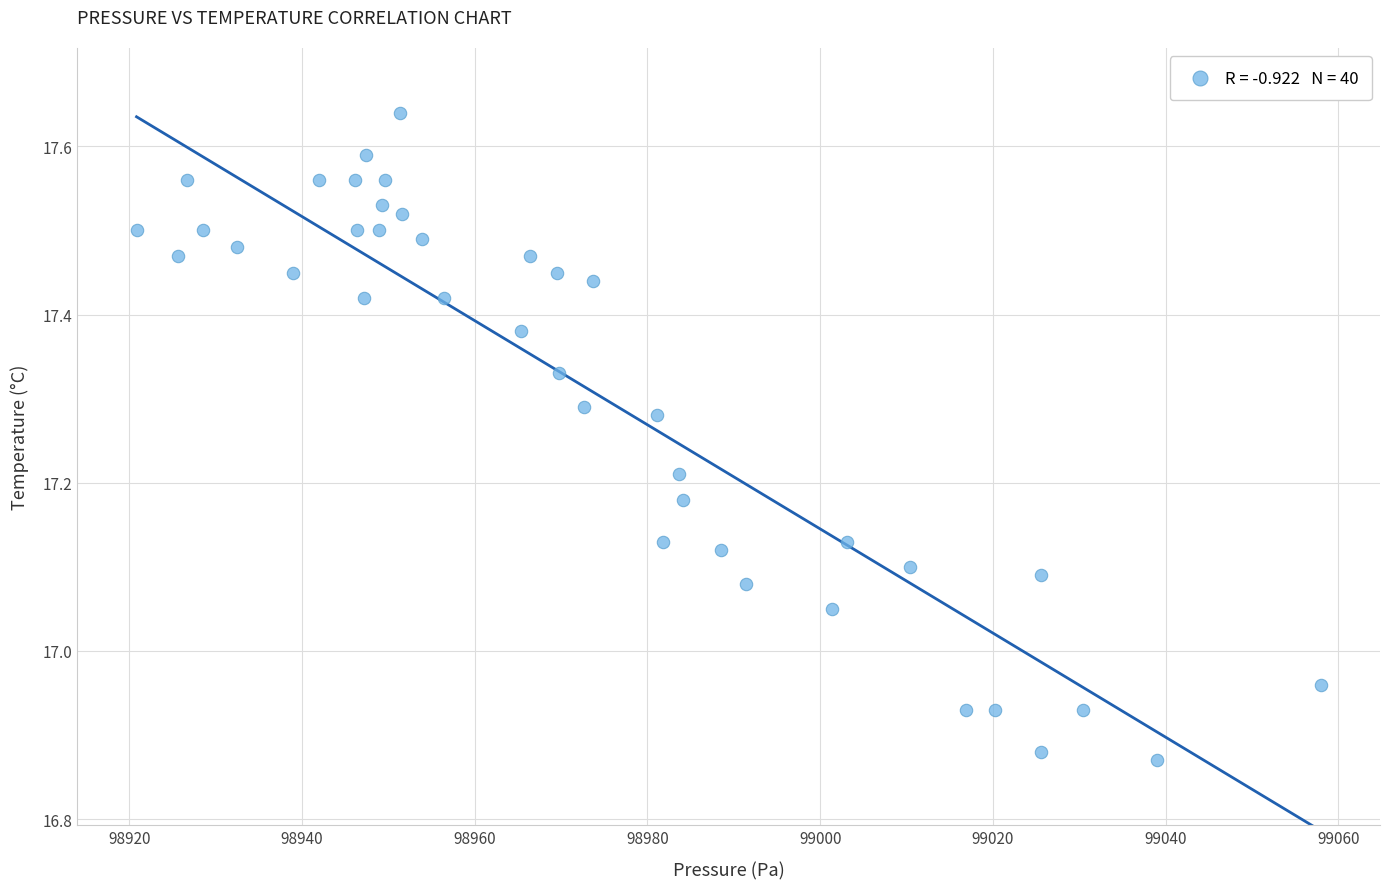

What is the range of Y values (max minus min)?

0.8